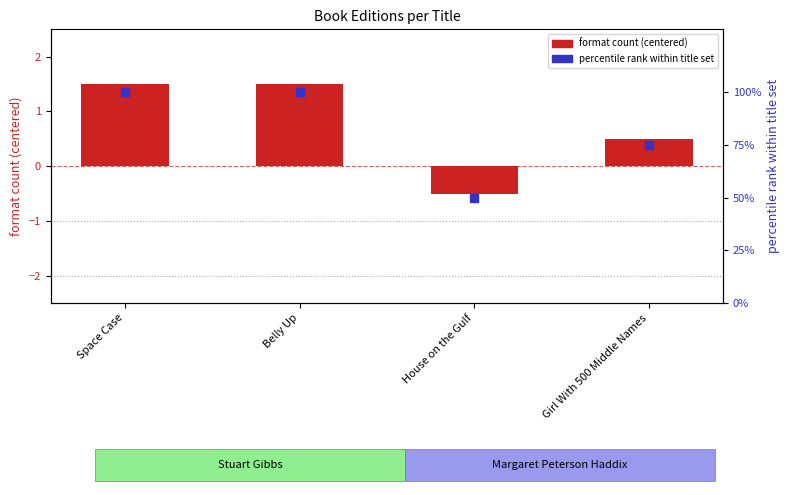

Is the value of format count (centered) at House on the Gulf greater than the value of percentile rank at Belly Up?

No